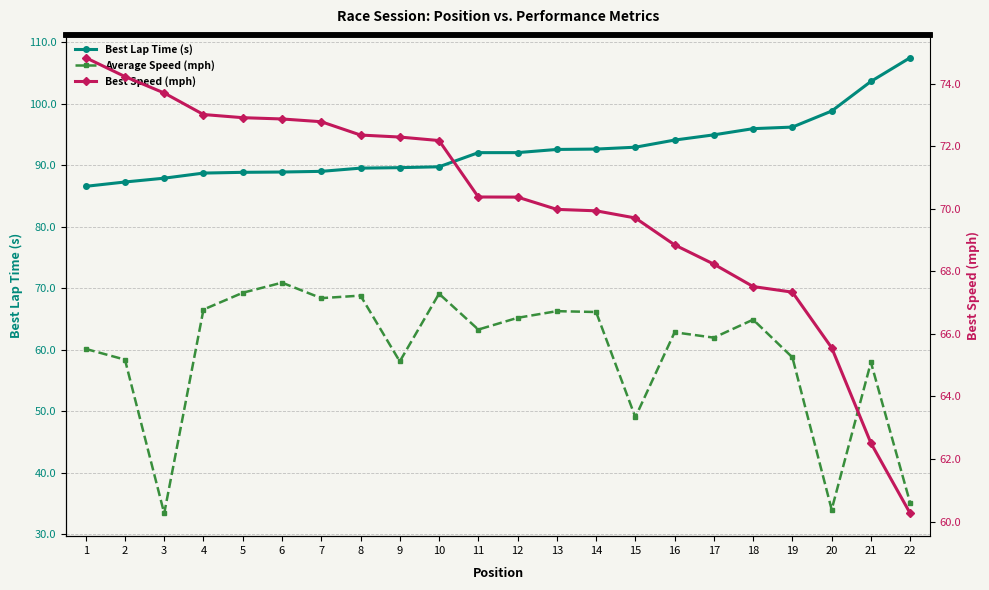

True or false: Best Lap Time (s) has a value of 92.1 at 11.

True